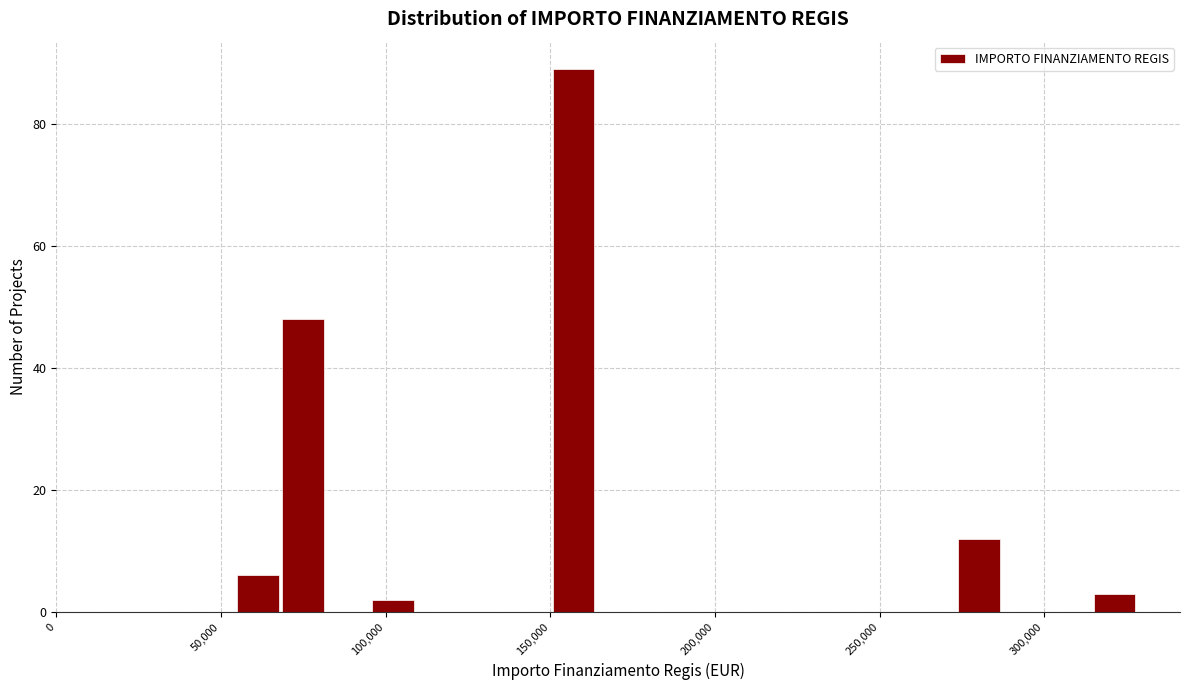

Read against the x-axis, roughly where is the centre of the tallest bar?

155000